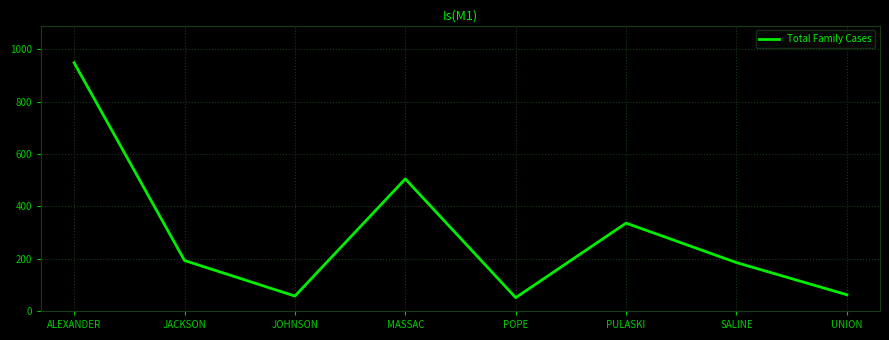

How many lines are shown in the chart?

1